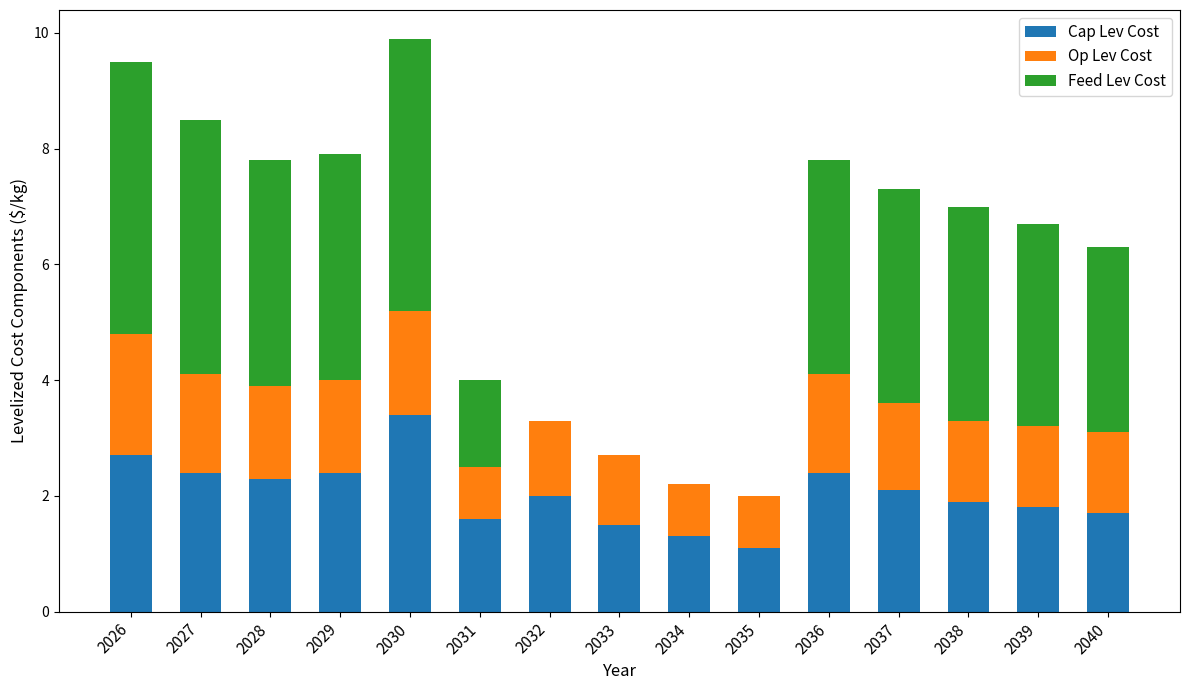

What is the total value across all series at 2033?

2.7